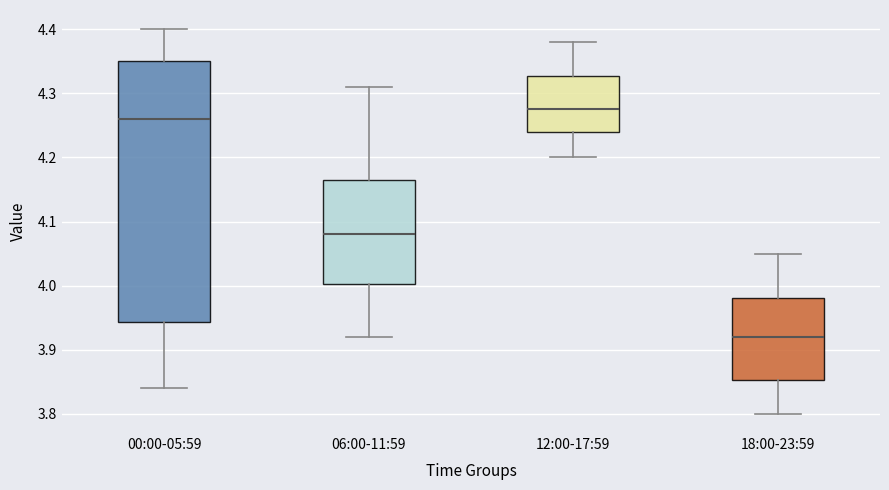

Which box is the tallest, from its lower edge to its upper edge?

00:00-05:59